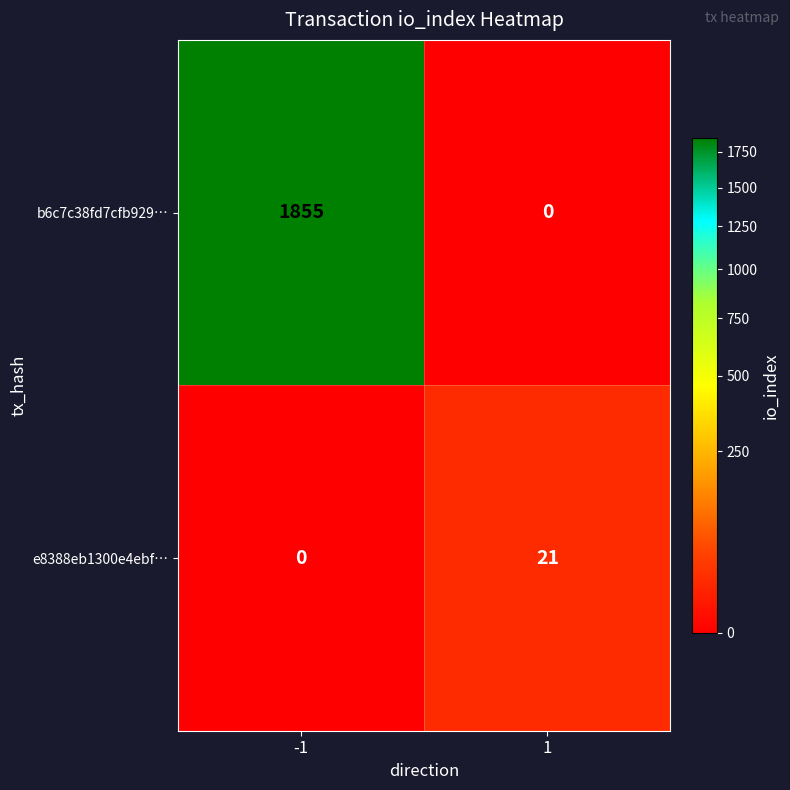

Rank the series by their average value, from highest to lowest.

b6c7c38fd7cfb929…, e8388eb1300e4ebf…